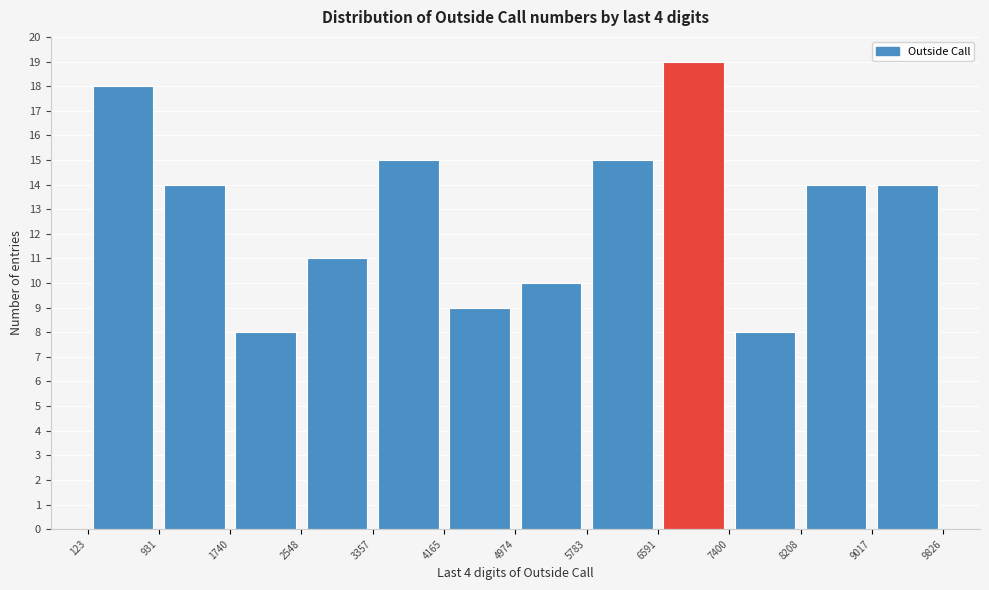

Reading left to right, transcribe this chart: for each bar, give the range it covers on the x-axis and its height. The values are not printed on the chart, so give them approximately, as read against the axis.

123 to 931: 18
931 to 1740: 14
1740 to 2548: 8
2548 to 3357: 11
3357 to 4165: 15
4165 to 4974: 9
4974 to 5783: 10
5783 to 6591: 15
6591 to 7400: 19
7400 to 8208: 8
8208 to 9017: 14
9017 to 9826: 14